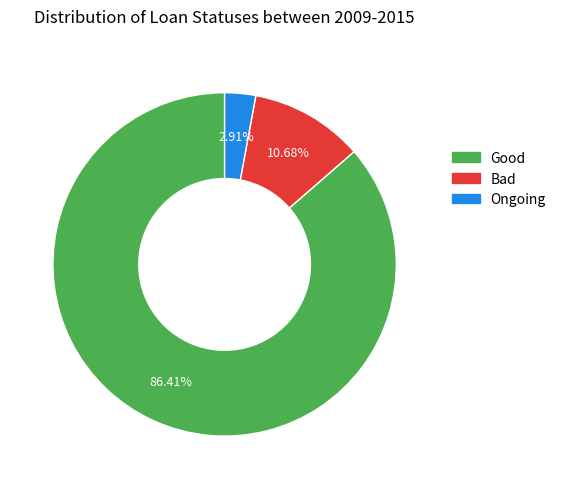

Does any single category account for the majority?

Yes